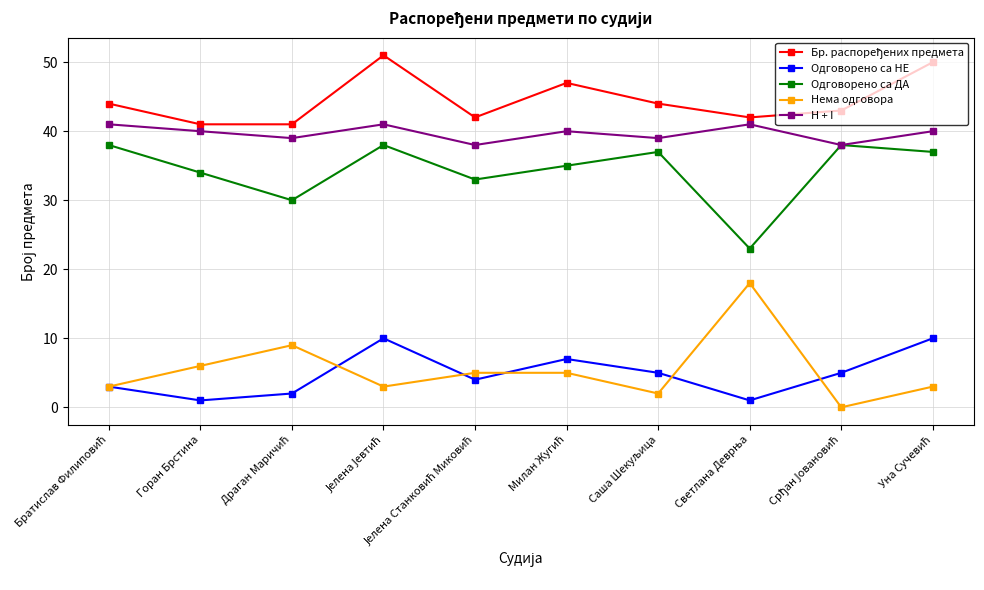

What is the value of the Одговорено са ДА point at the 4th from the left?

38